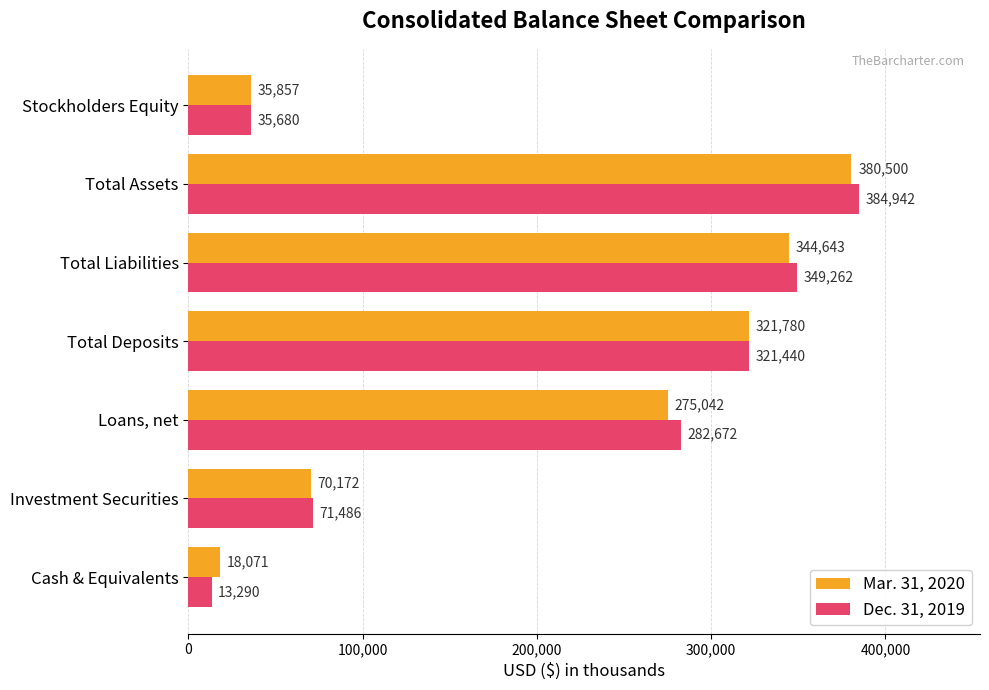

What is the difference between the Dec. 31, 2019 values at Stockholders Equity and Total Liabilities?

313582